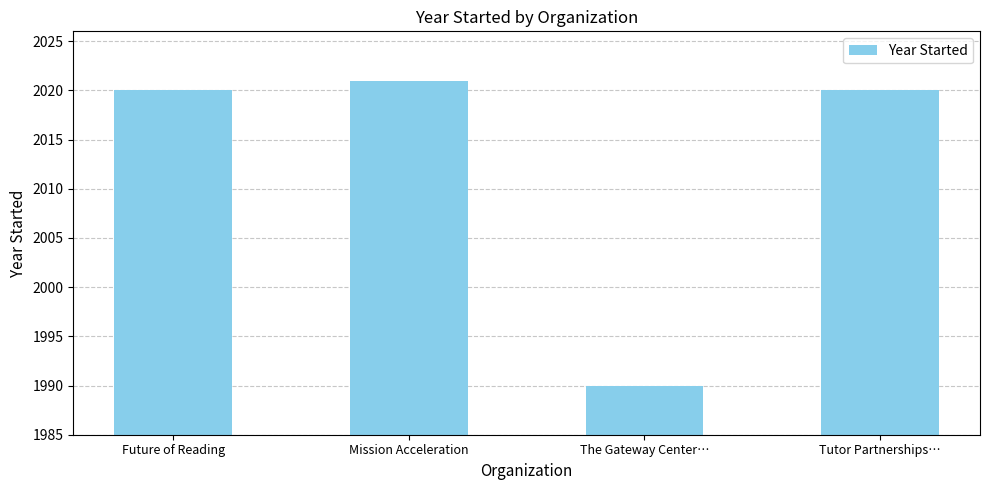

Read the value at Tutor Partnerships….

2020